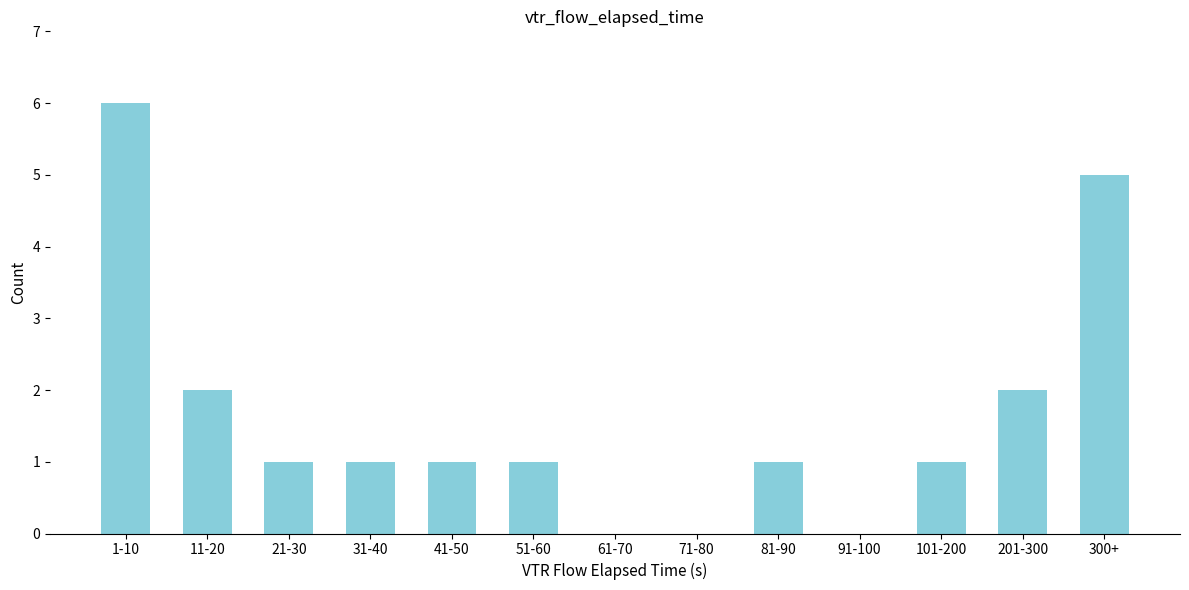

Reading left to right, transcribe all the data shown in this chart.

1-10=6	11-20=2	21-30=1	31-40=1	41-50=1	51-60=1	61-70=0	71-80=0	81-90=1	91-100=0	101-200=1	201-300=2	300+=5